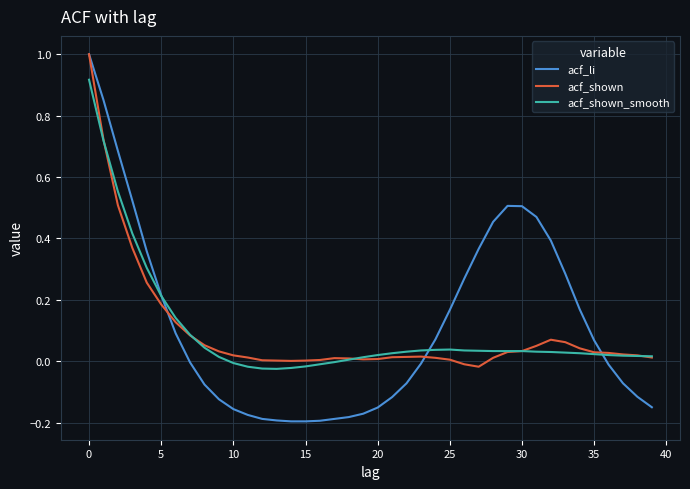

Which series has the largest total across all categories?

acf_li